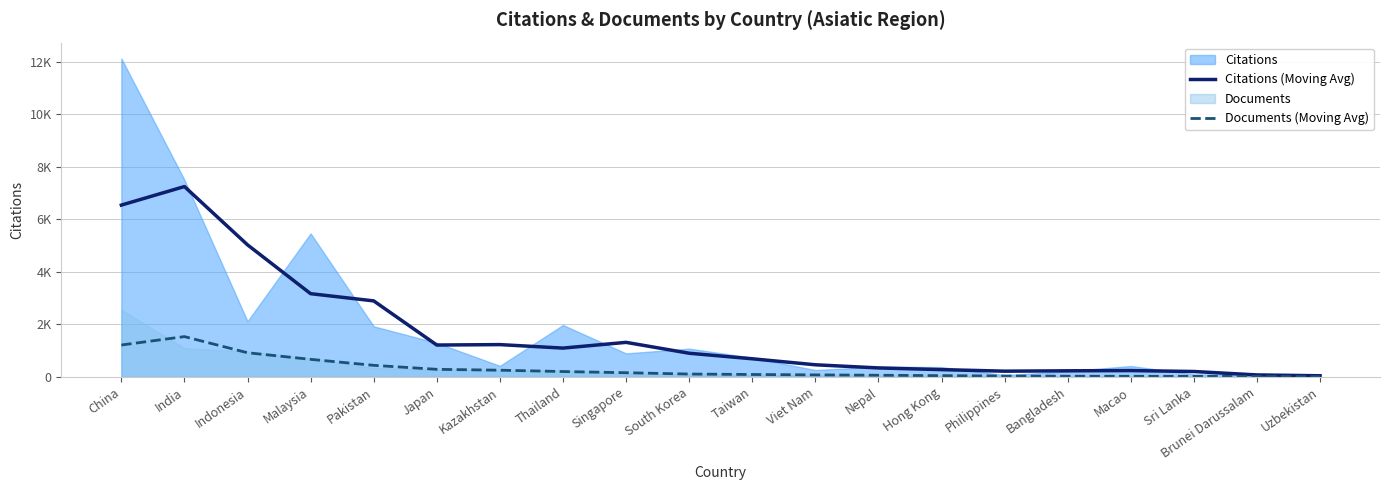

What is the label of the 7th point from the left?

Kazakhstan